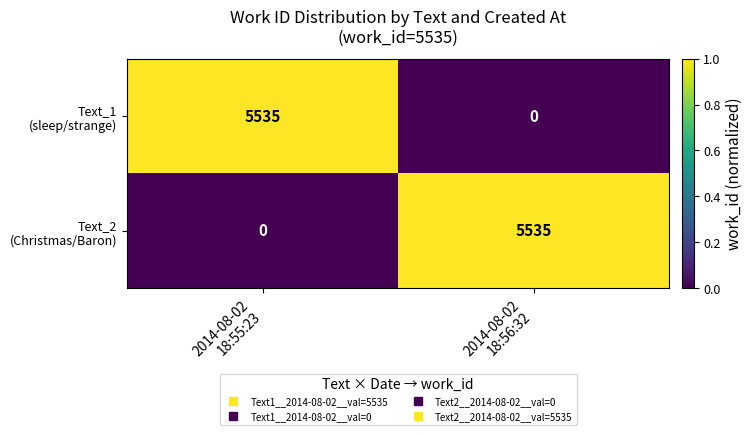

Count the number of categories in the chart.

2